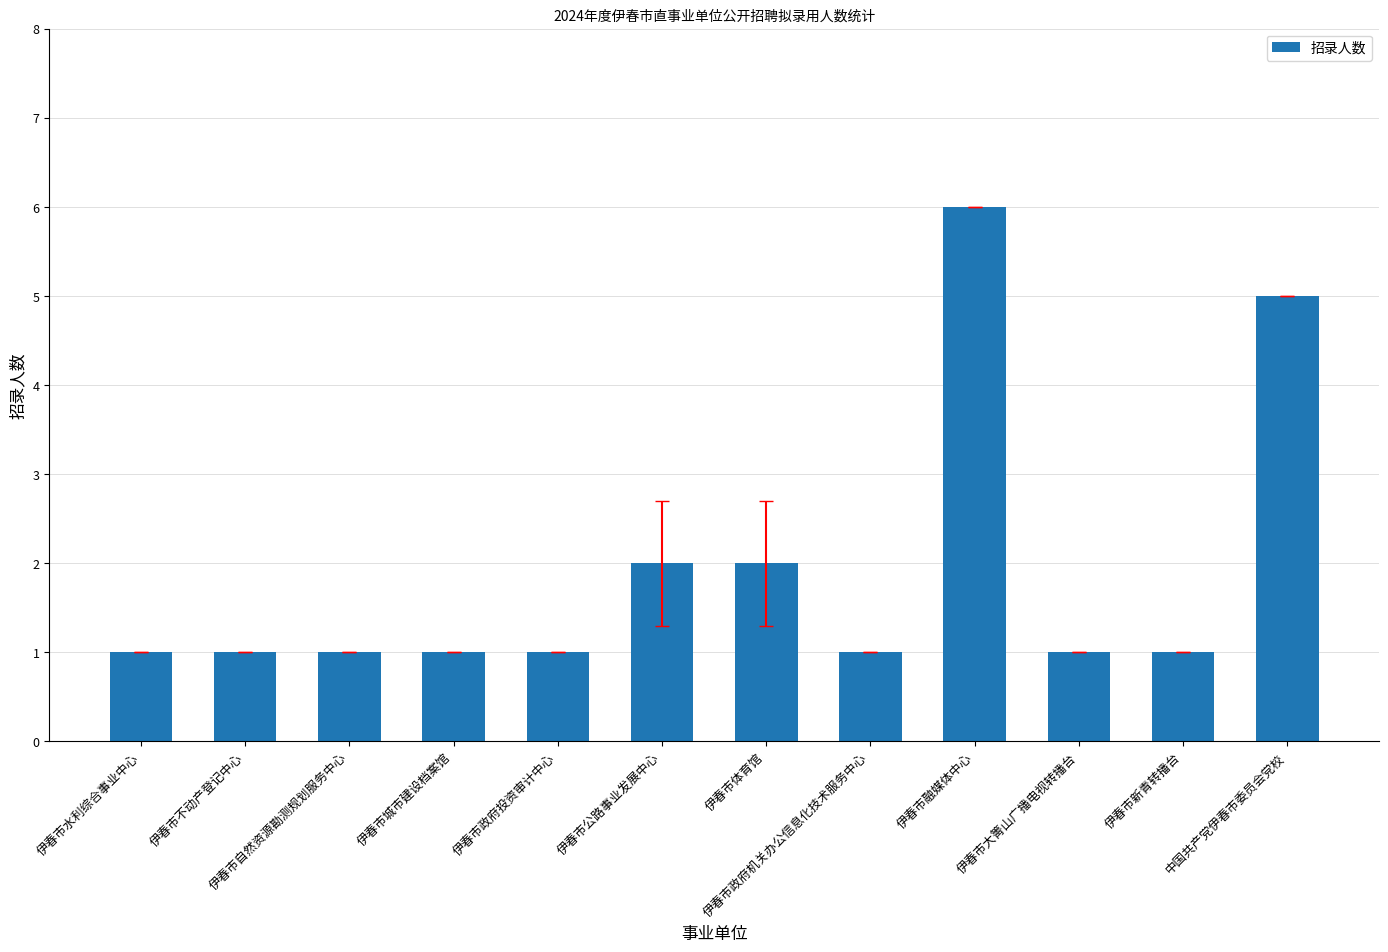

Approximately how many times larger is the value at 伊春市融媒体中心 compared to 伊春市政府机关办公信息化技术服务中心?

6.0